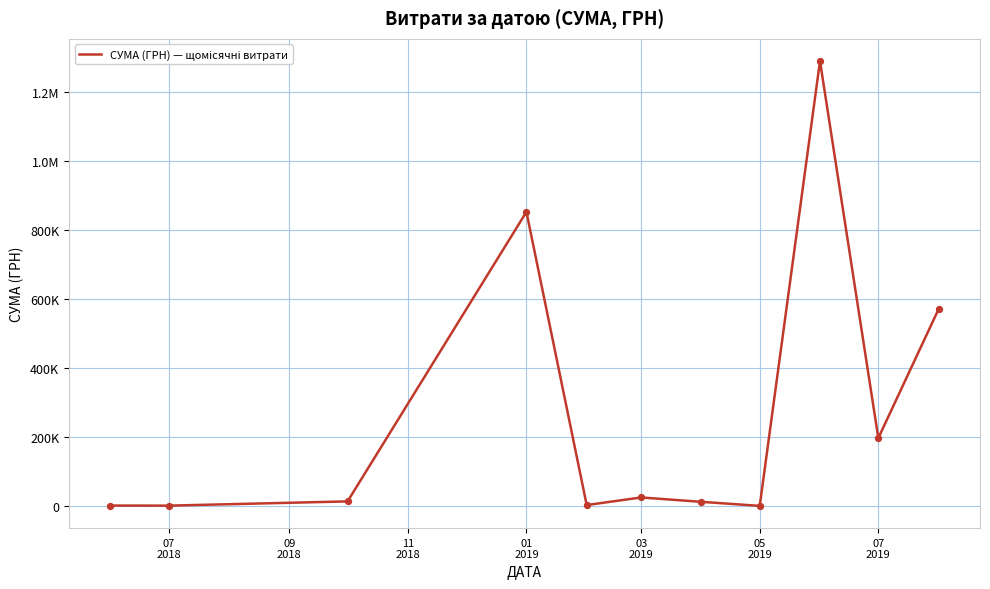

Does the chart have visible grid lines?

Yes